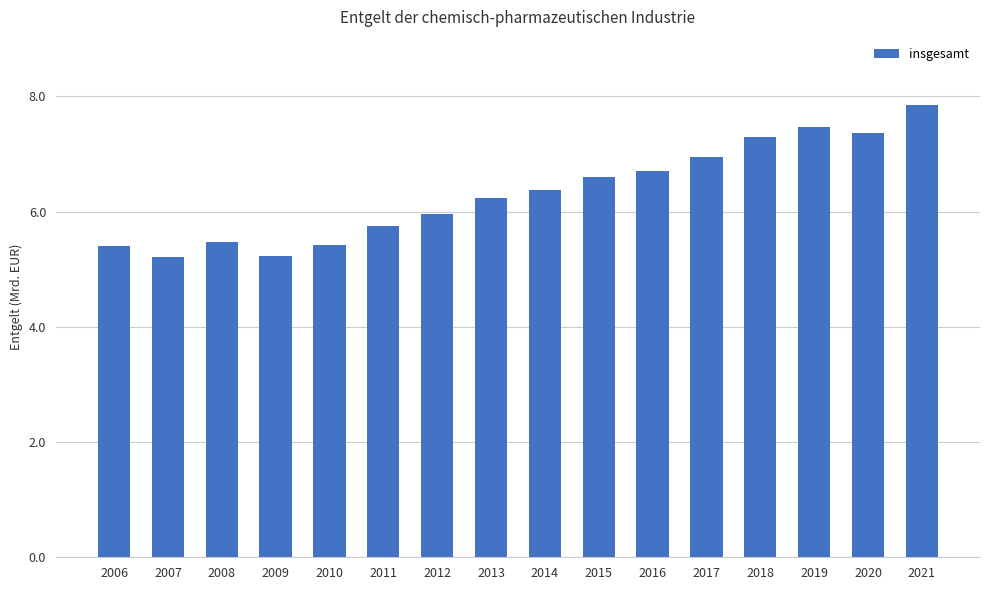

What is the value of the 7th bar from the left?

6.0